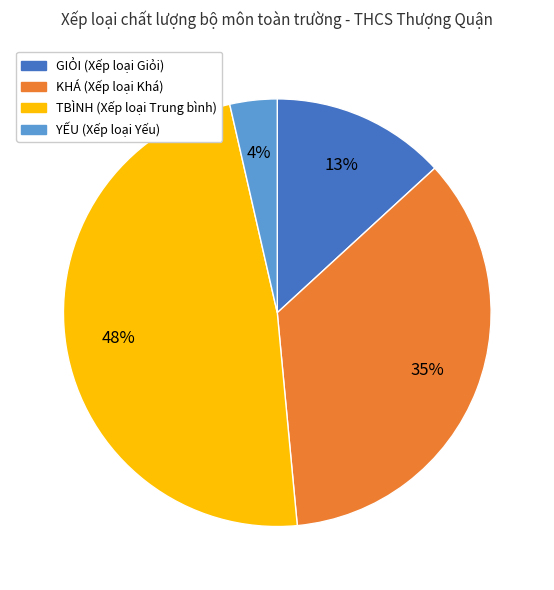

To the nearest percent, what is the difference between the largest and smallest slice percentages?

44%